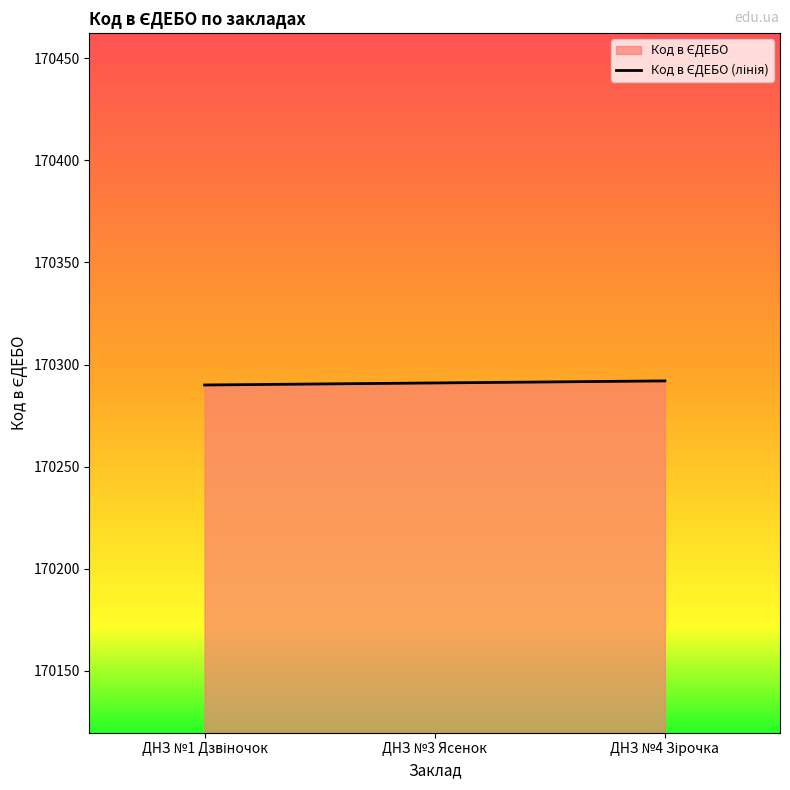

Count the values in the range 170290 to 170292.

3